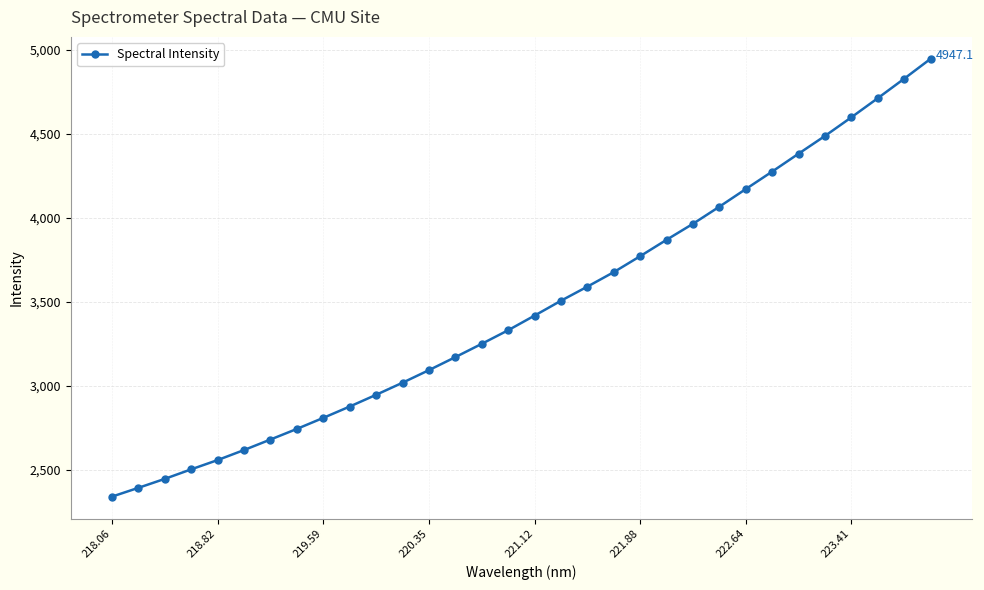

What is the greatest value displayed?

4947.1